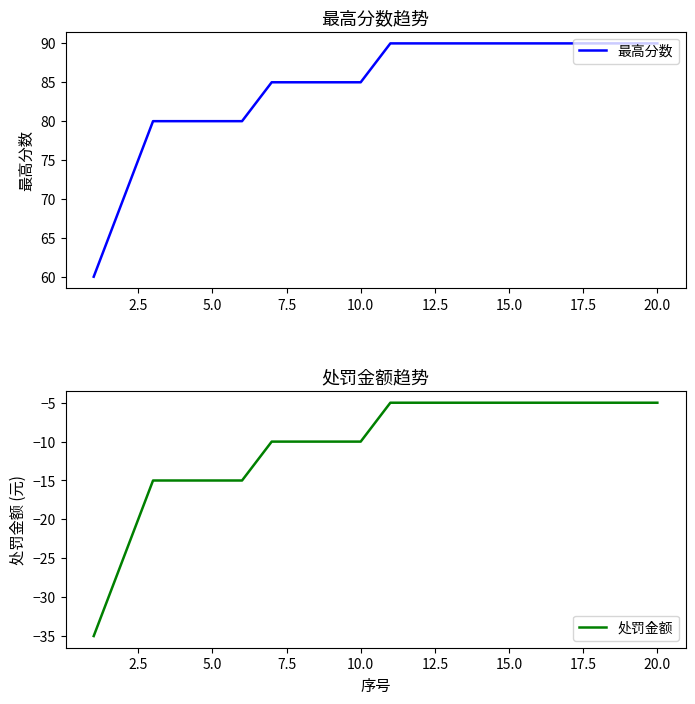

List the series in order of their peak value, highest first.

最高分数, 处罚金额